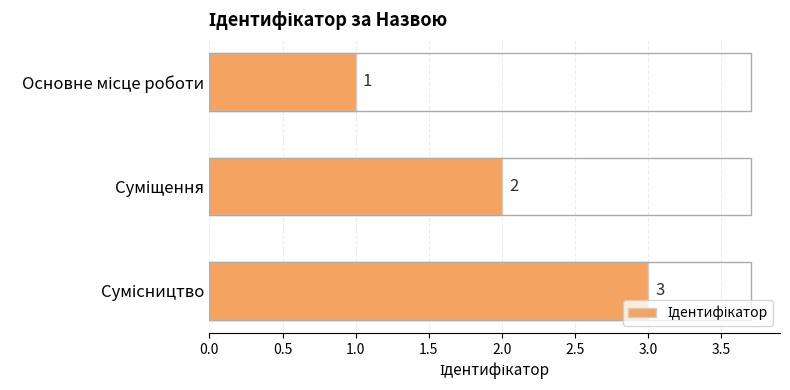

What is the value of the 3rd bar from the top?

3